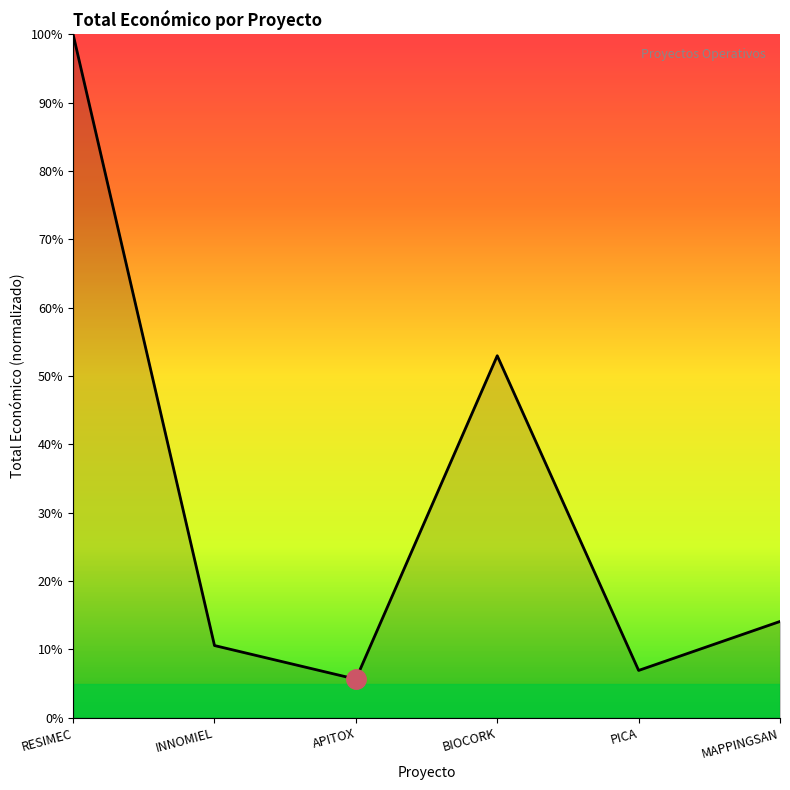

What is the value of the 4th point from the left?

0.5